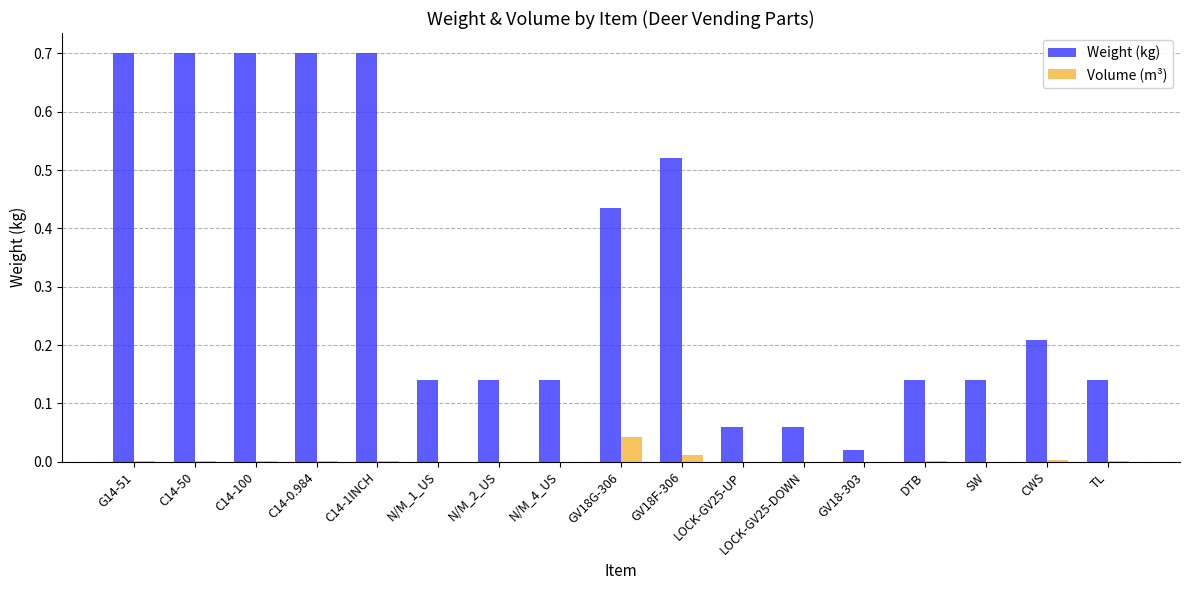

Which series has the largest total across all categories?

Weight (kg)